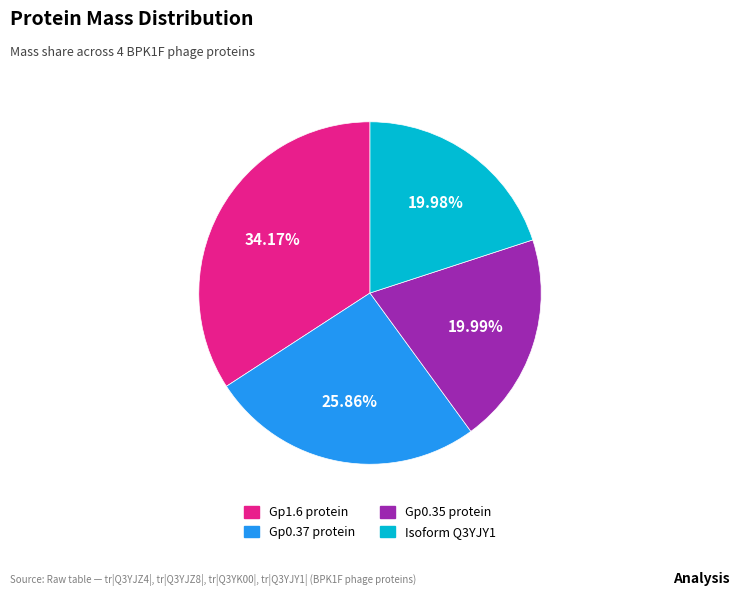

How many segments does this pie chart have?

4